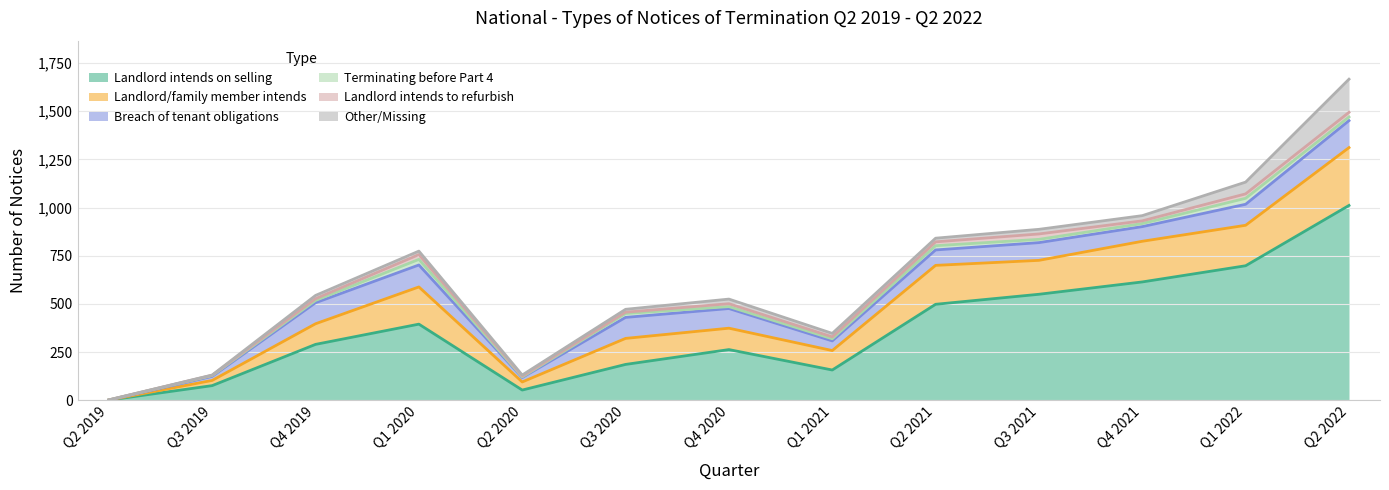

Between Q3 2019 and Q3 2020, which series saw the biggest shift?

Landlord intends on selling